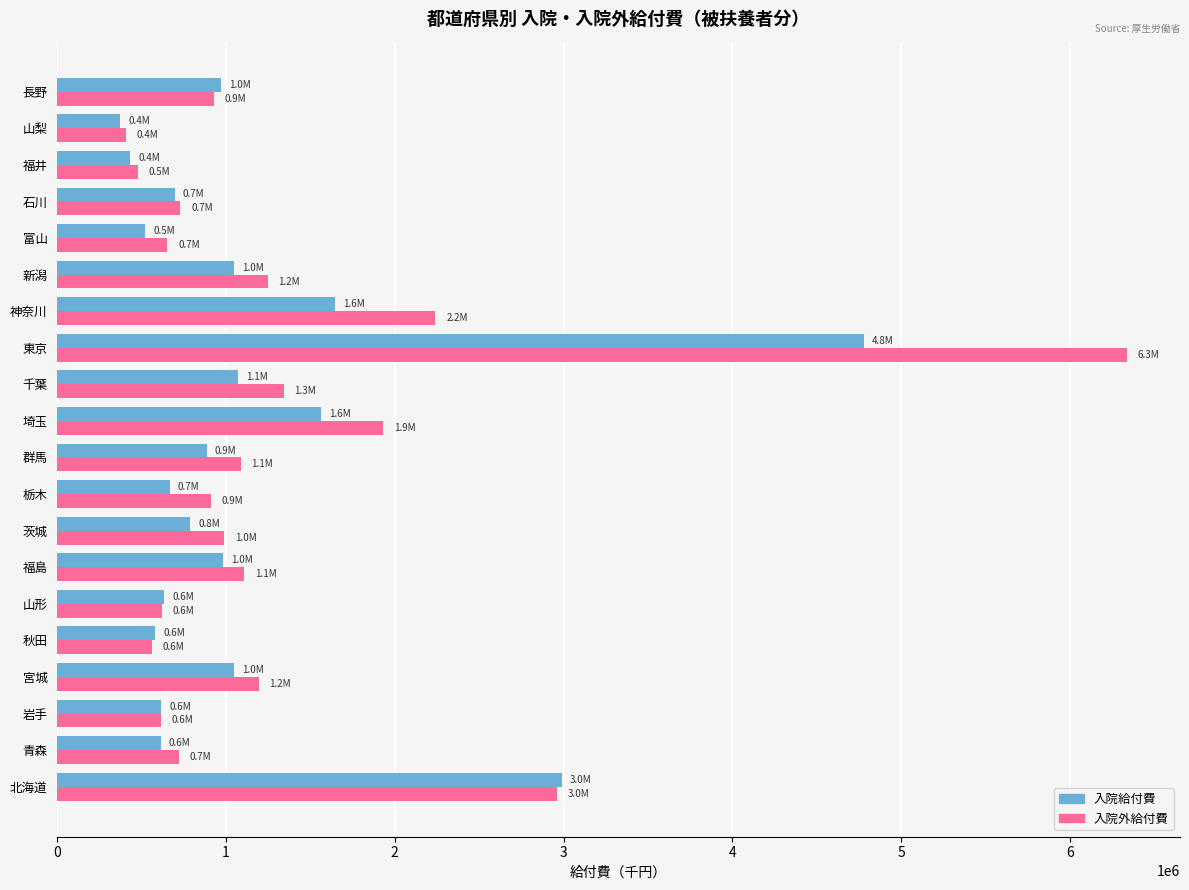

At which label does 入院外給付費 reach its peak?

東京